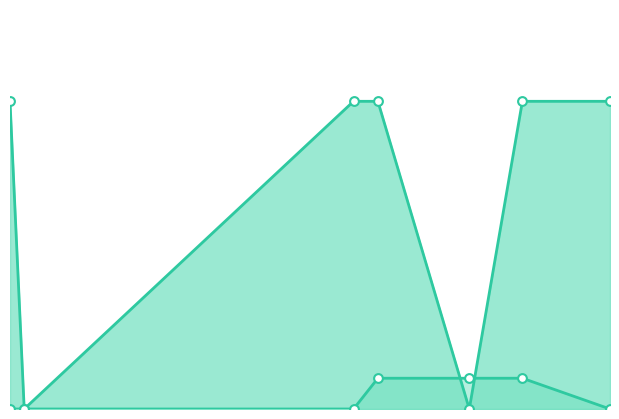

How many lines are shown in the chart?

2